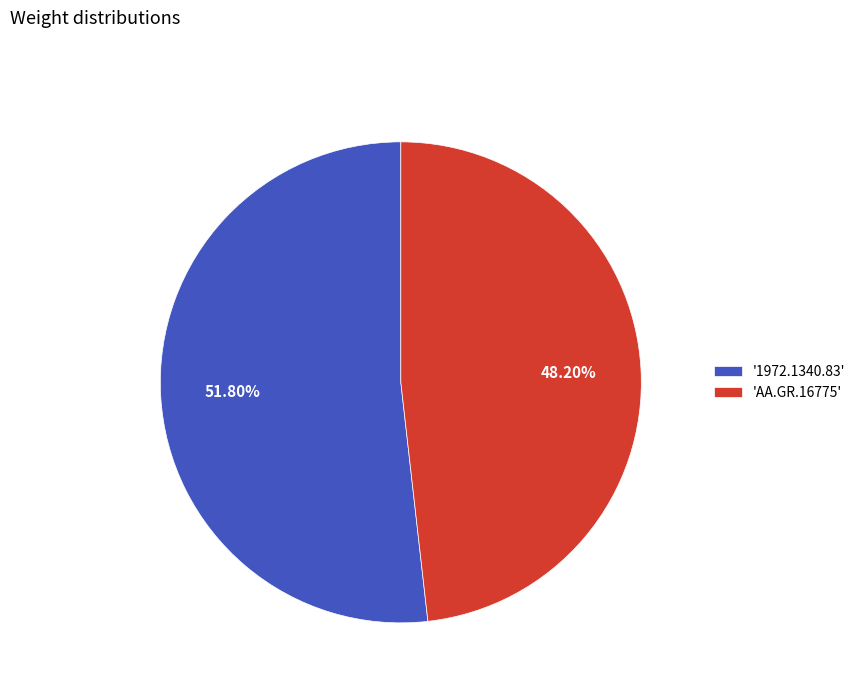

What is the majority slice?

'1972.1340.83'